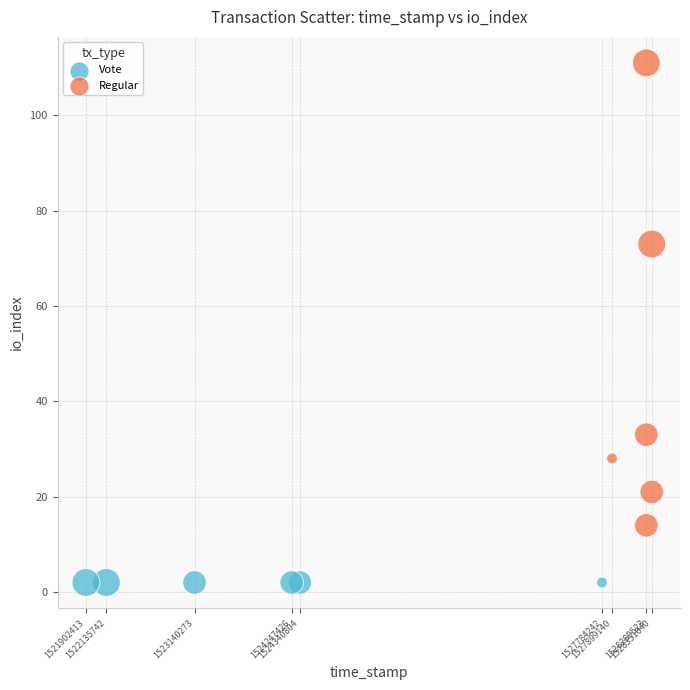

Which series contains the highest Y value?

Regular